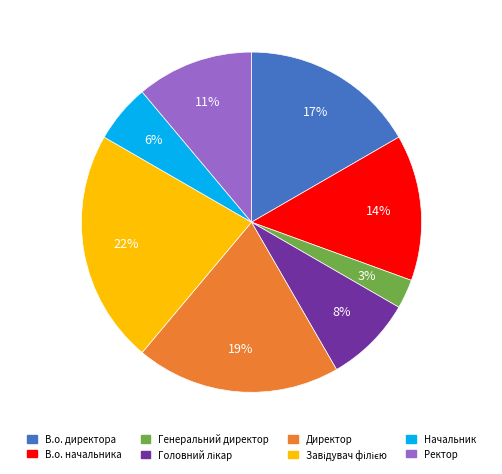

To the nearest percent, what is the average slice percentage?

12%